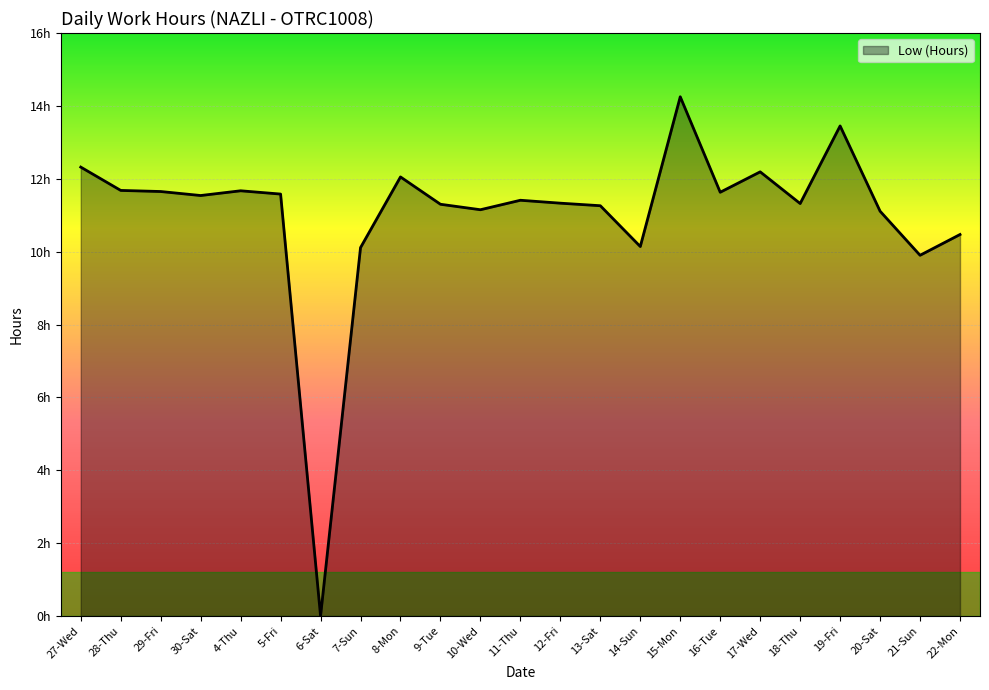

What is the greatest value displayed?

14.2